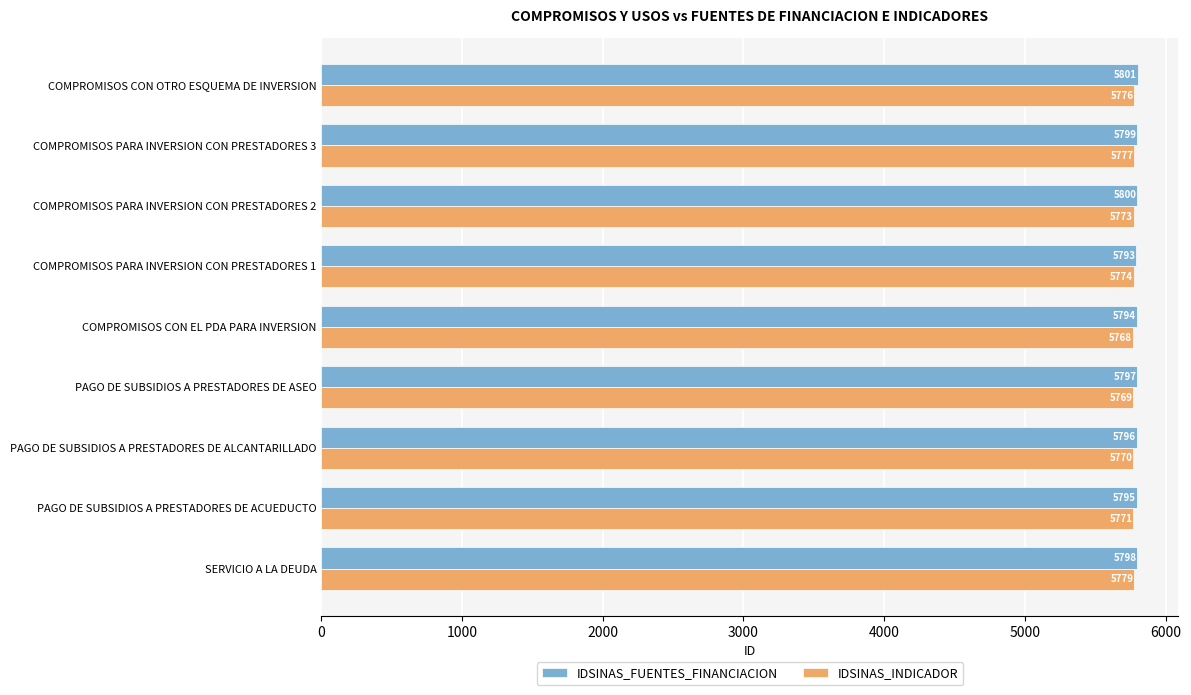

Which series has the largest total across all categories?

IDSINAS_FUENTES_FINANCIACION